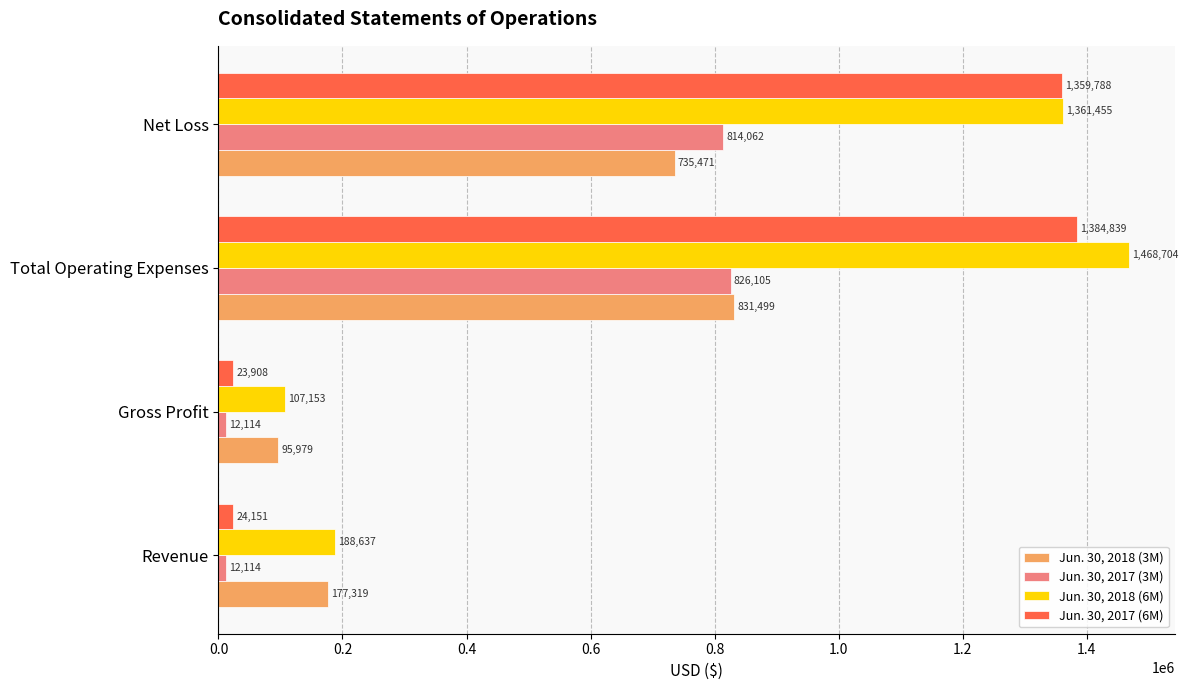

Which series has the largest range (max minus min)?

Jun. 30, 2018 (6M)